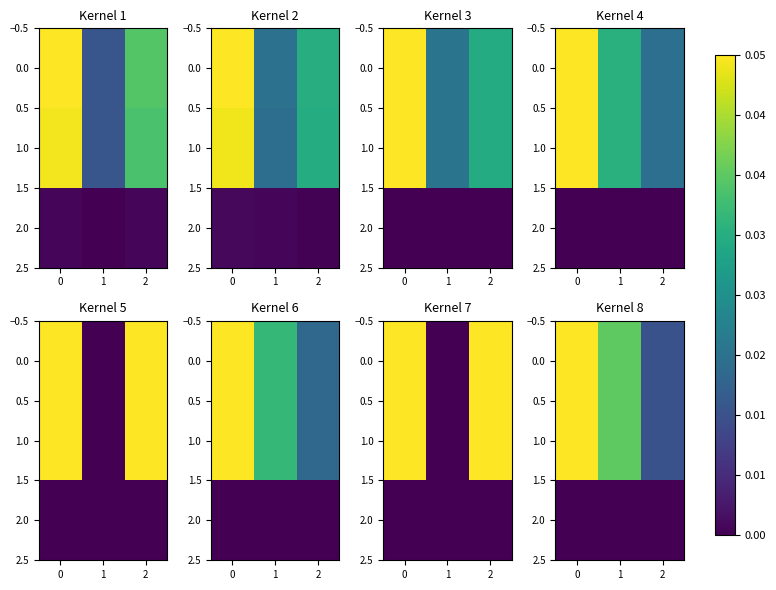

At 1, list the series in order from smallest to largest.

2.0, 0.0, 1.0